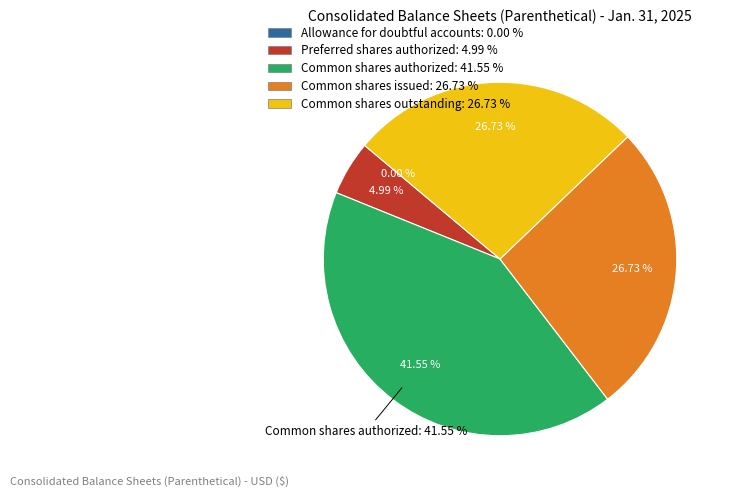

Does Common shares outstanding account for over 50% of the chart?

No